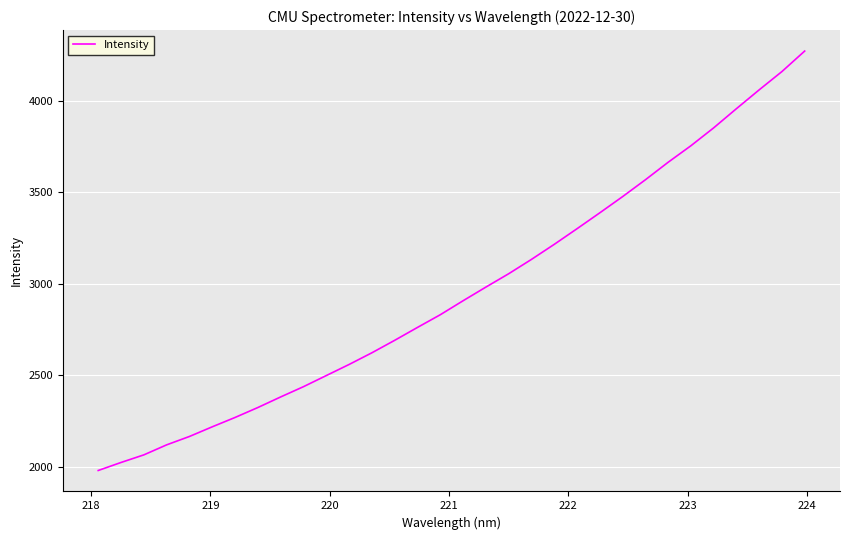

What is the maximum value shown in the chart?

4270.6